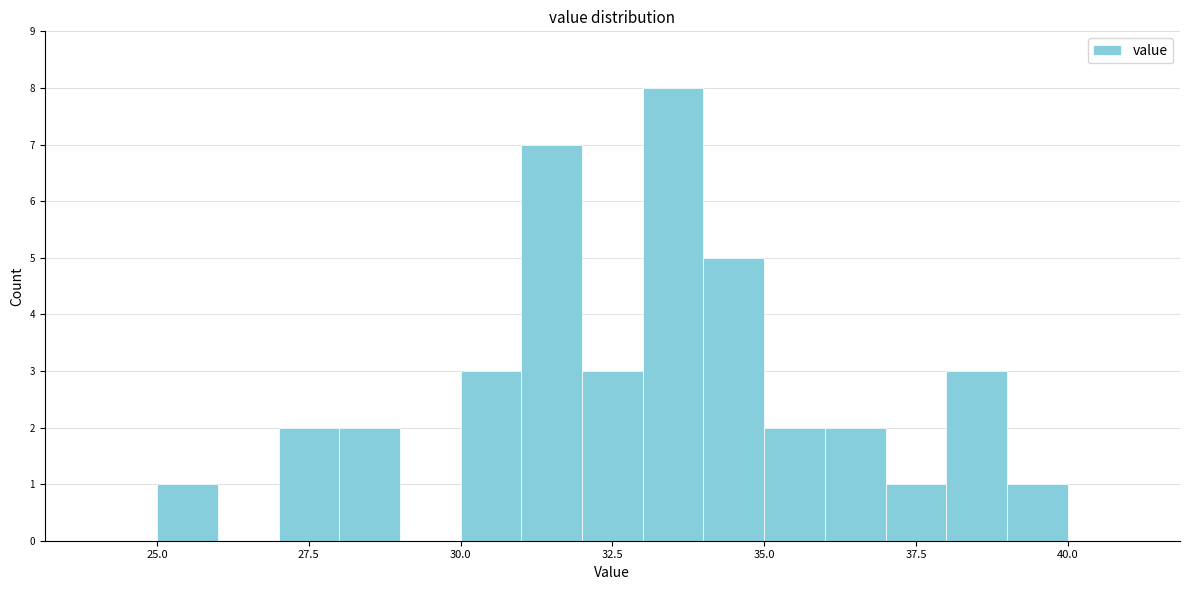

Around what value on the x-axis is the tallest bar? Give the approximate position of its centre, as read against the axis.

33.5